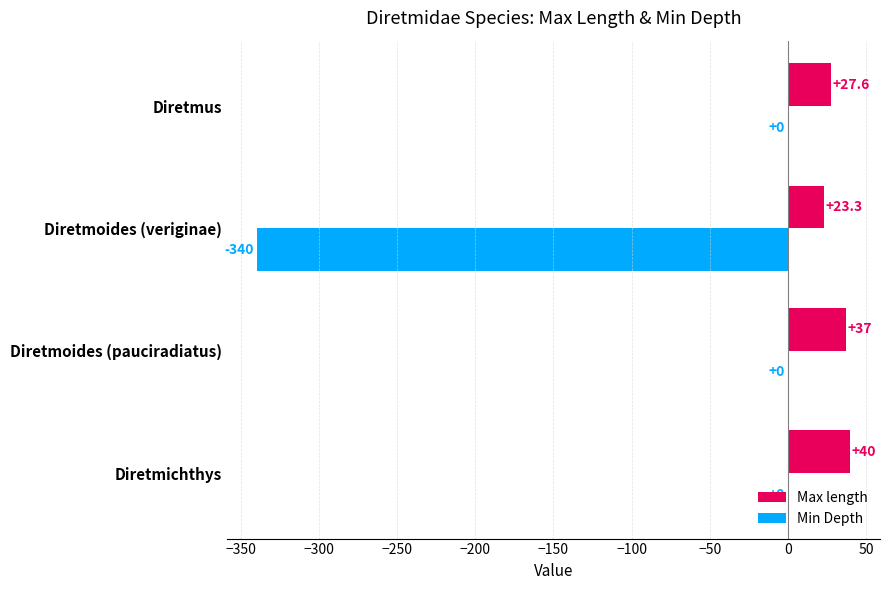

At which category does the chart reach its peak across all series?

Diretmichthys